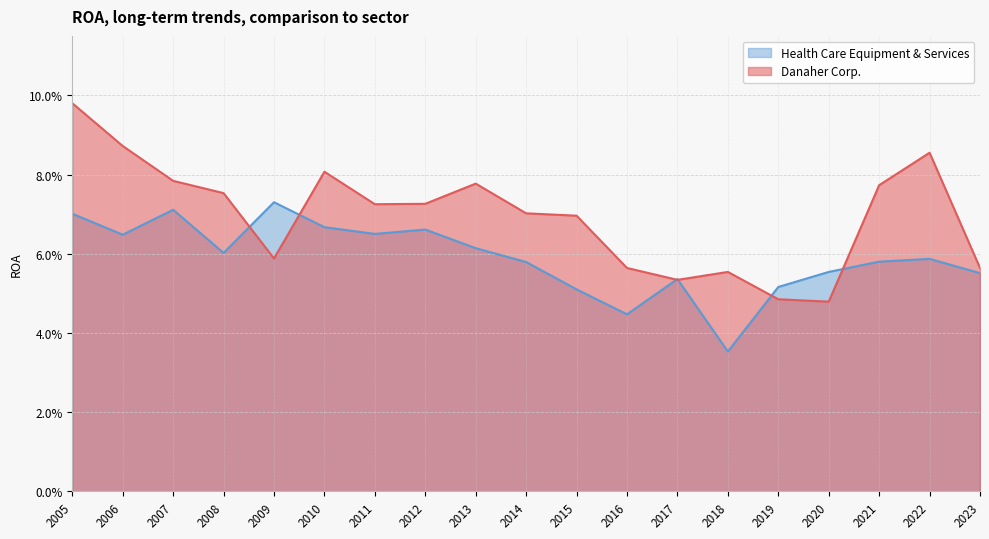

How many series are shown in this chart?

2